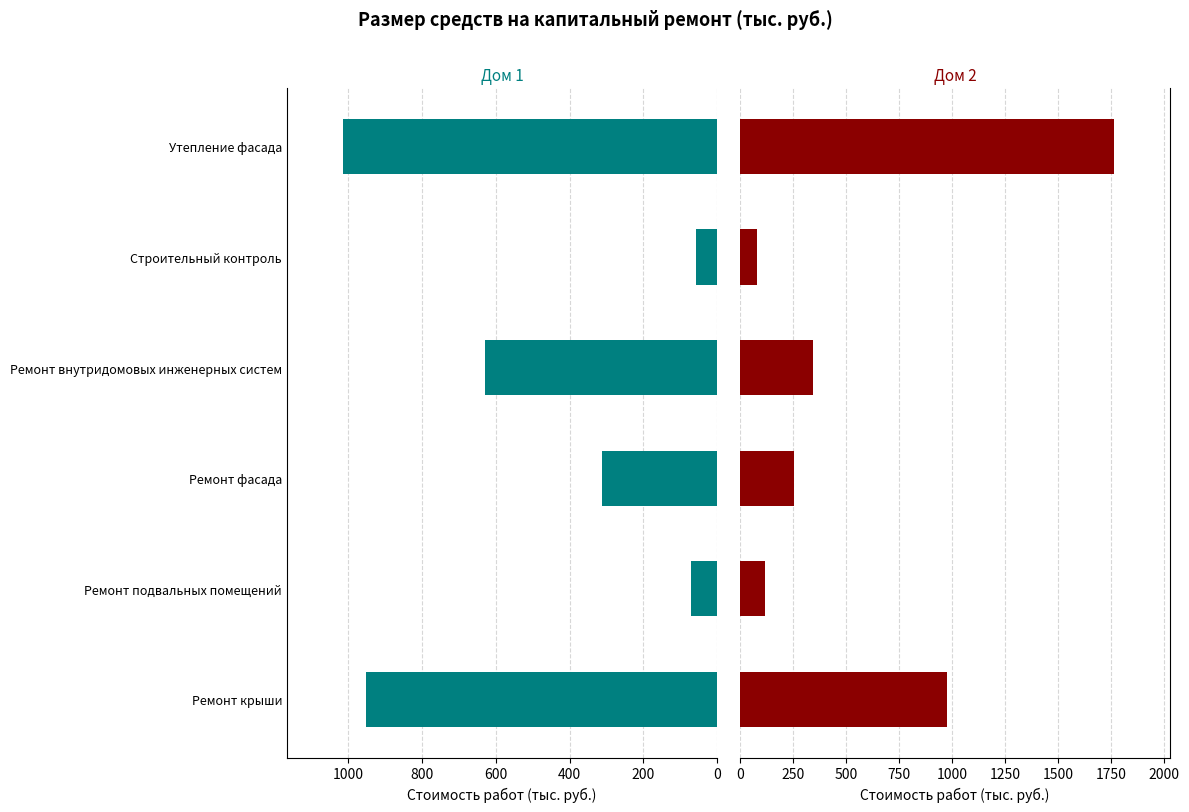

What is the lowest value of the Дом 2 series?

82.3